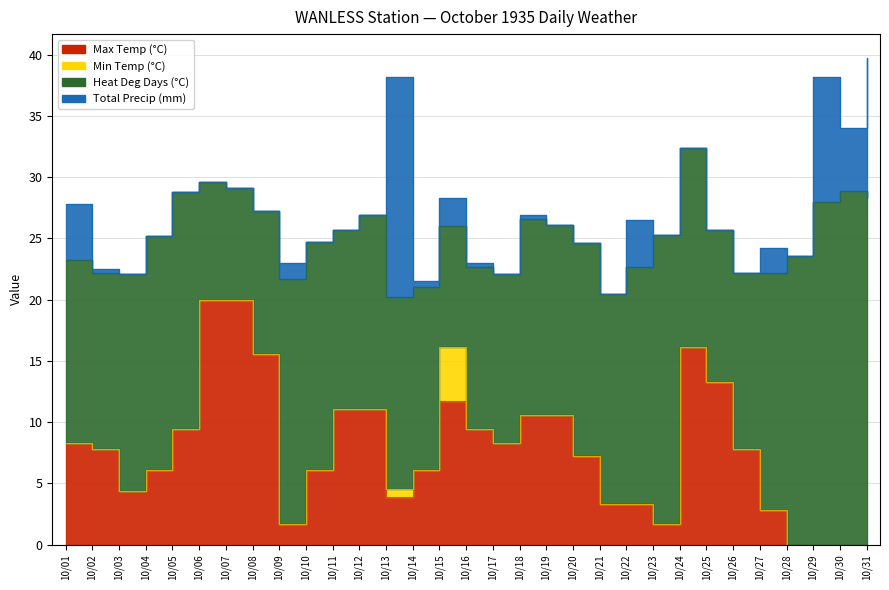

How many lines are shown in the chart?

4